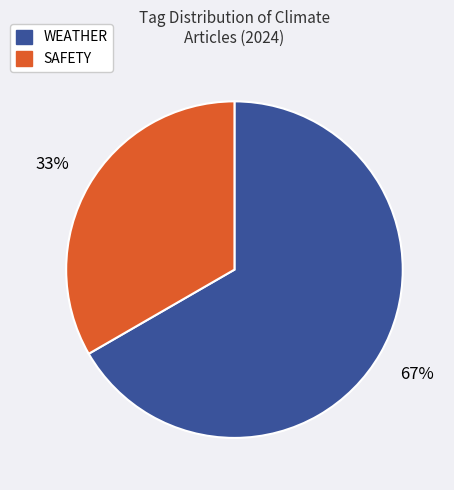

To the nearest percent, what is the average slice percentage?

50%